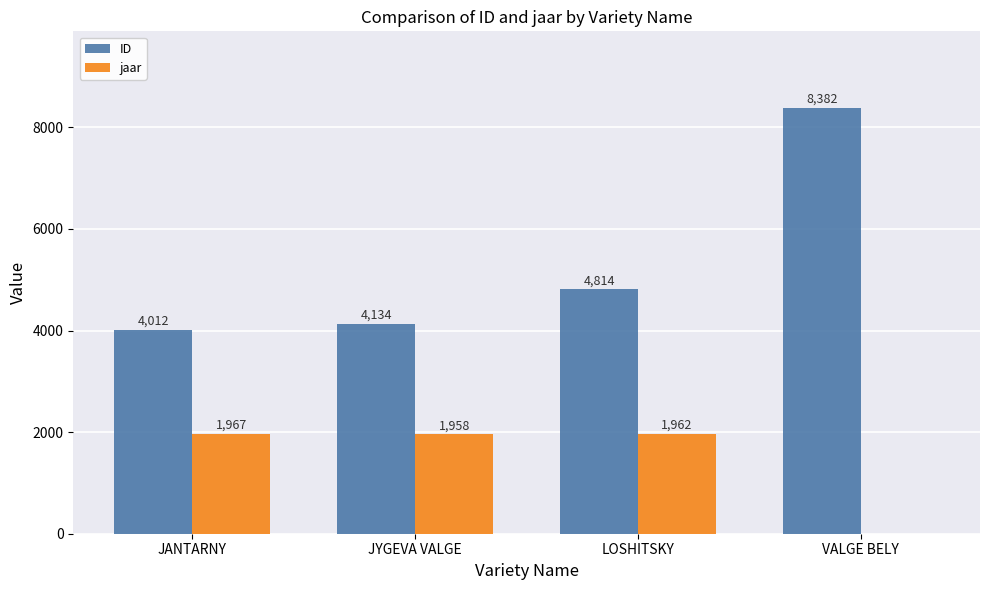

At which label is ID closest to 6197?

LOSHITSKY